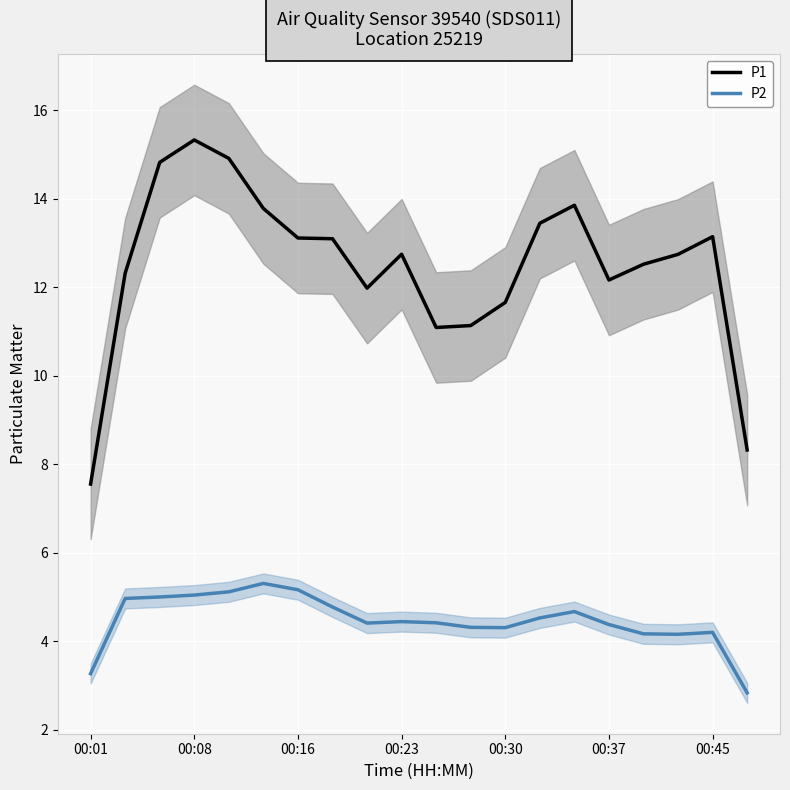

True or false: P2 and P1 intersect in this chart.

False